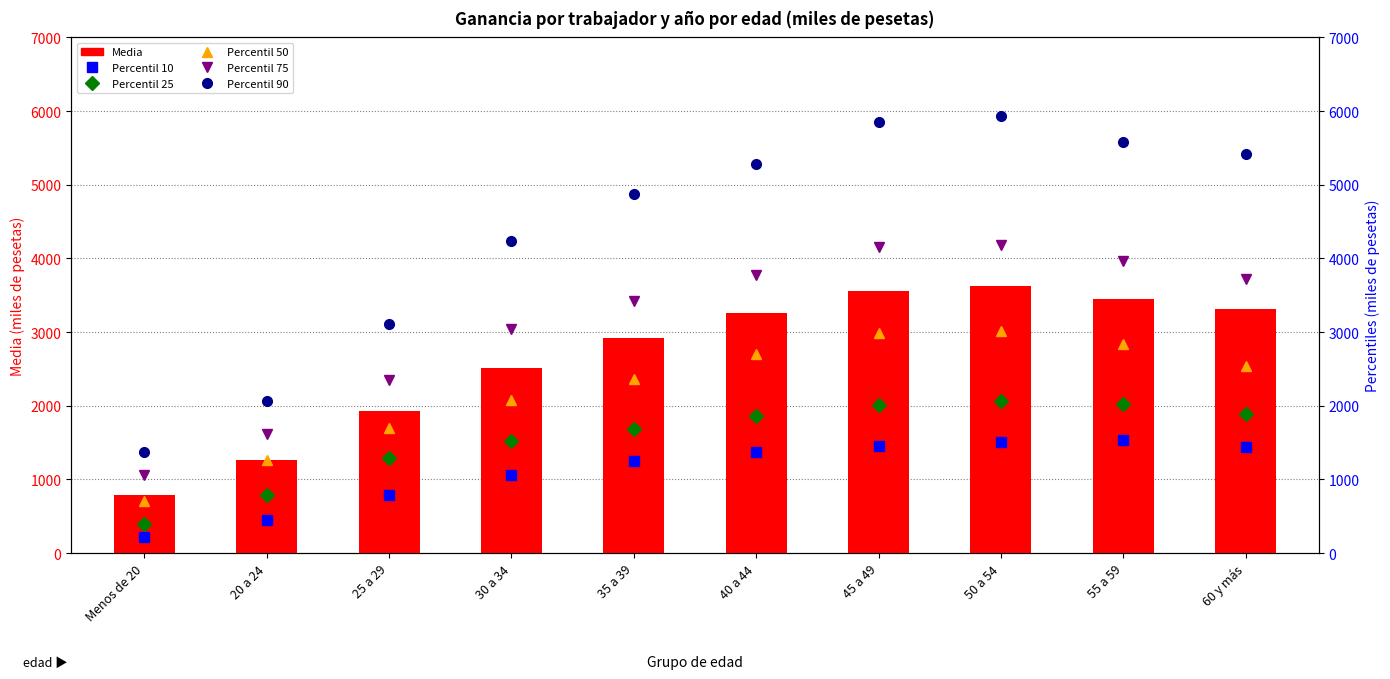

Reading left to right, transcribe all the data shown in this chart.

Media: 784.6	1269.6	1933.4	2517.6	2914.3	3255.1	3555.1	3625.7	3444.4	3308.8
Percentil 10: 224.5	450.7	784.3	1061.8	1255.3	1373.1	1451.5	1508.8	1533.0	1443.5
Percentil 25: 399.5	786.4	1294.0	1515.1	1684.3	1862.5	2016.1	2066.9	2017.0	1884.6
Percentil 50: 702.9	1266.7	1704.2	2074.9	2362.2	2705.7	2989.3	3011.1	2838.8	2541.2
Percentil 75: 1062.6	1620.8	2347.3	3039.9	3426.5	3770.3	4157.8	4186.4	3970.2	3718.3
Percentil 90: 1378.9	2060.7	3114.5	4236.2	4880.4	5275.1	5845.3	5929.8	5577.9	5410.7